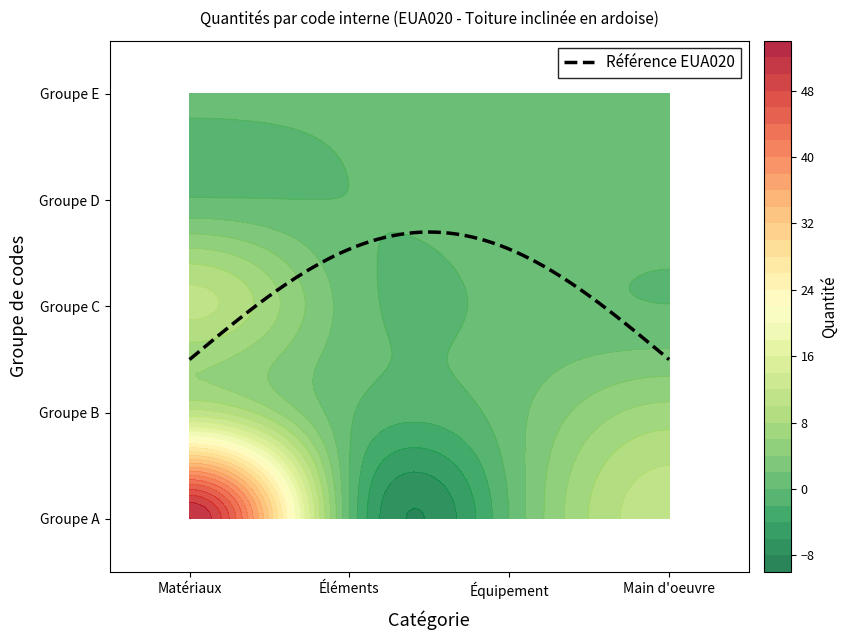

The value at 17 is 0.4. True or false?

True